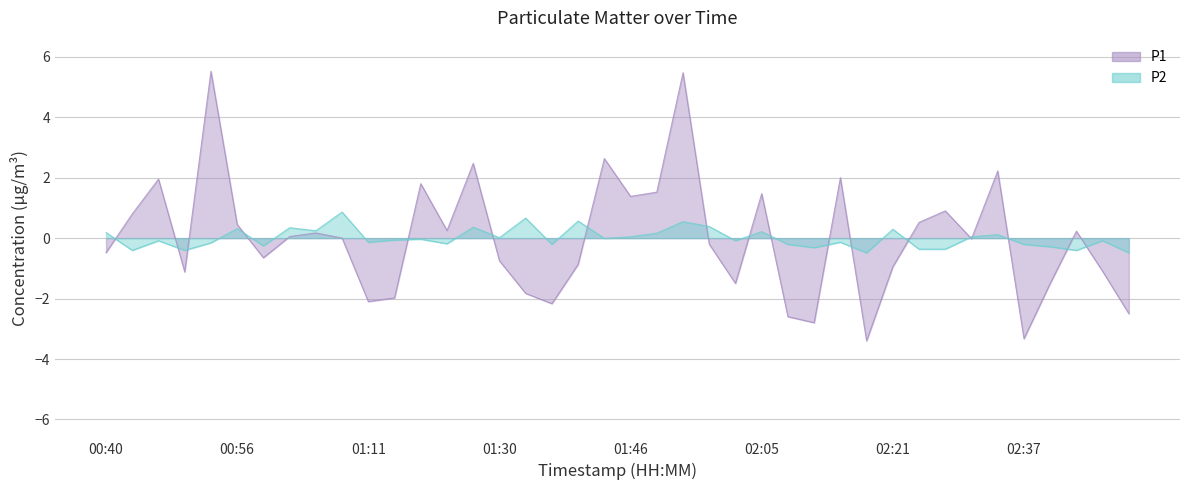

At which category does P2 reach its first local valley?

00:43